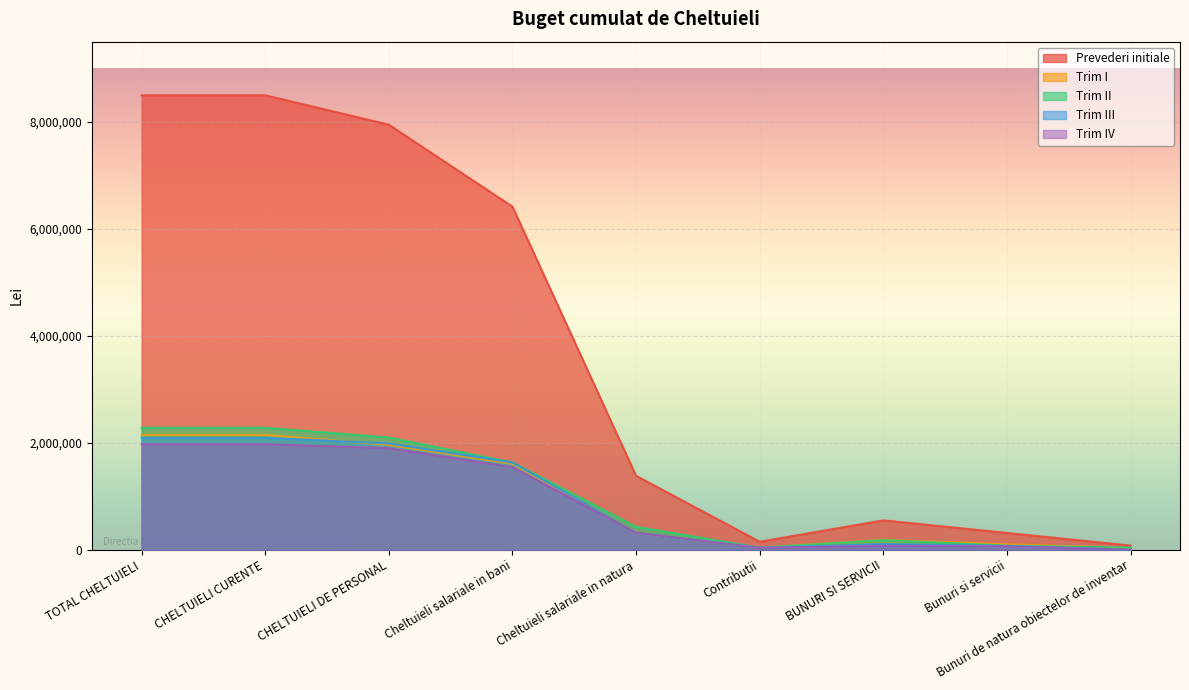

What are all the series names shown in the legend?

Prevederi initiale, Trim I, Trim II, Trim III, Trim IV